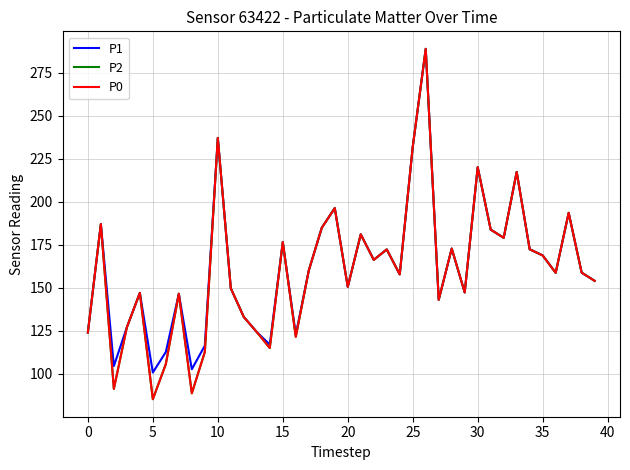

Does the chart display data point markers on the line(s)?

No